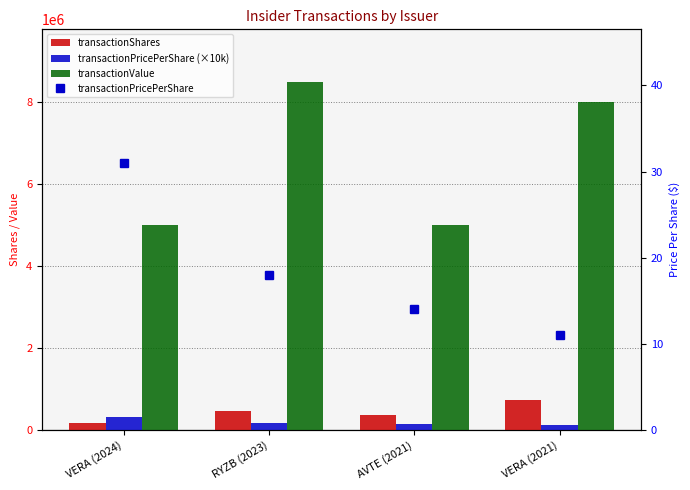

True or false: transactionShares has a value of 472222 at RYZB (2023).

True